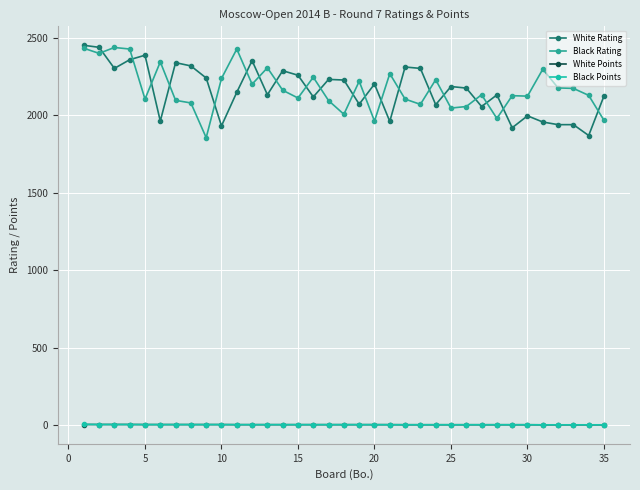

What is the average value of the Black Rating series?

2172.9